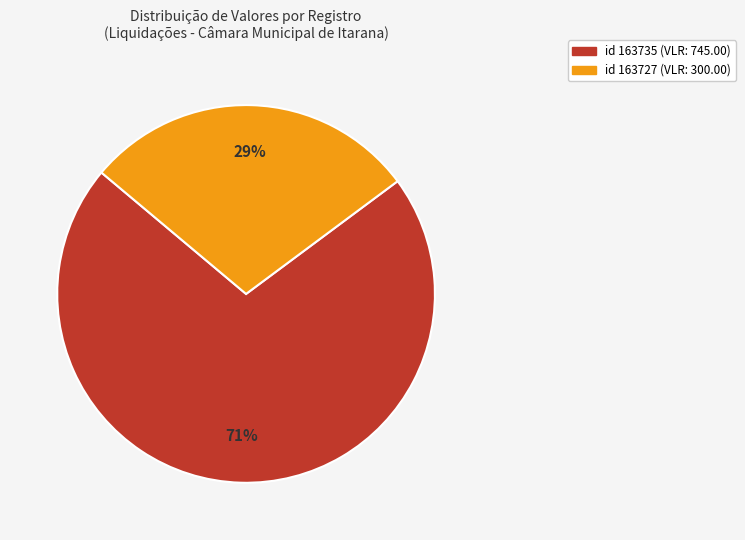

To the nearest percent, what is the average slice percentage?

50%